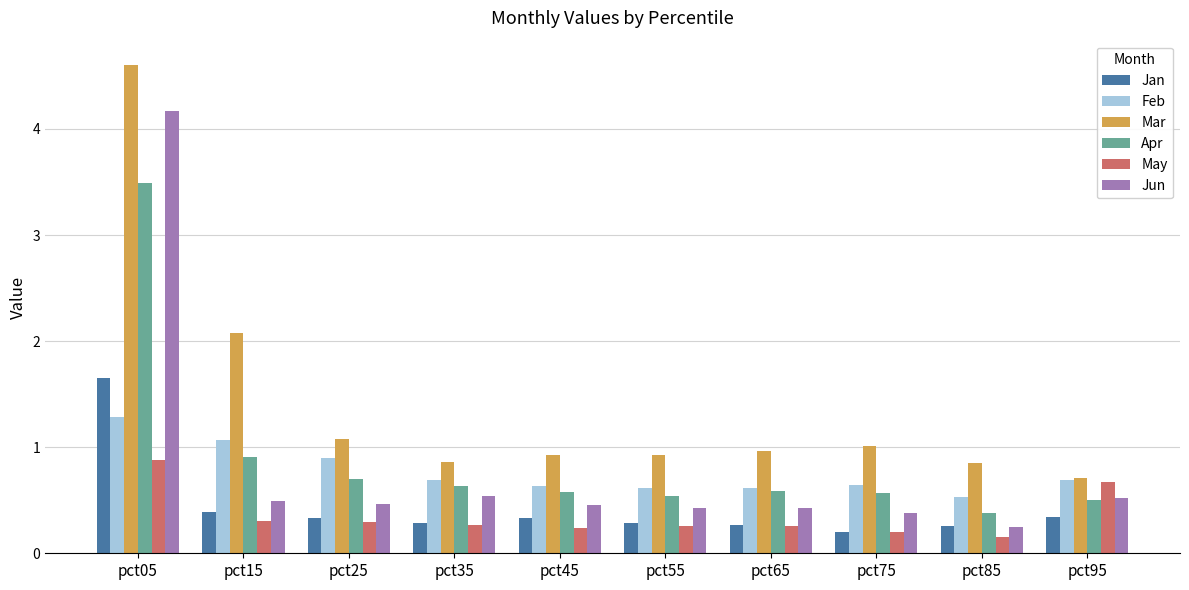

At which label does Jan reach its peak?

pct05